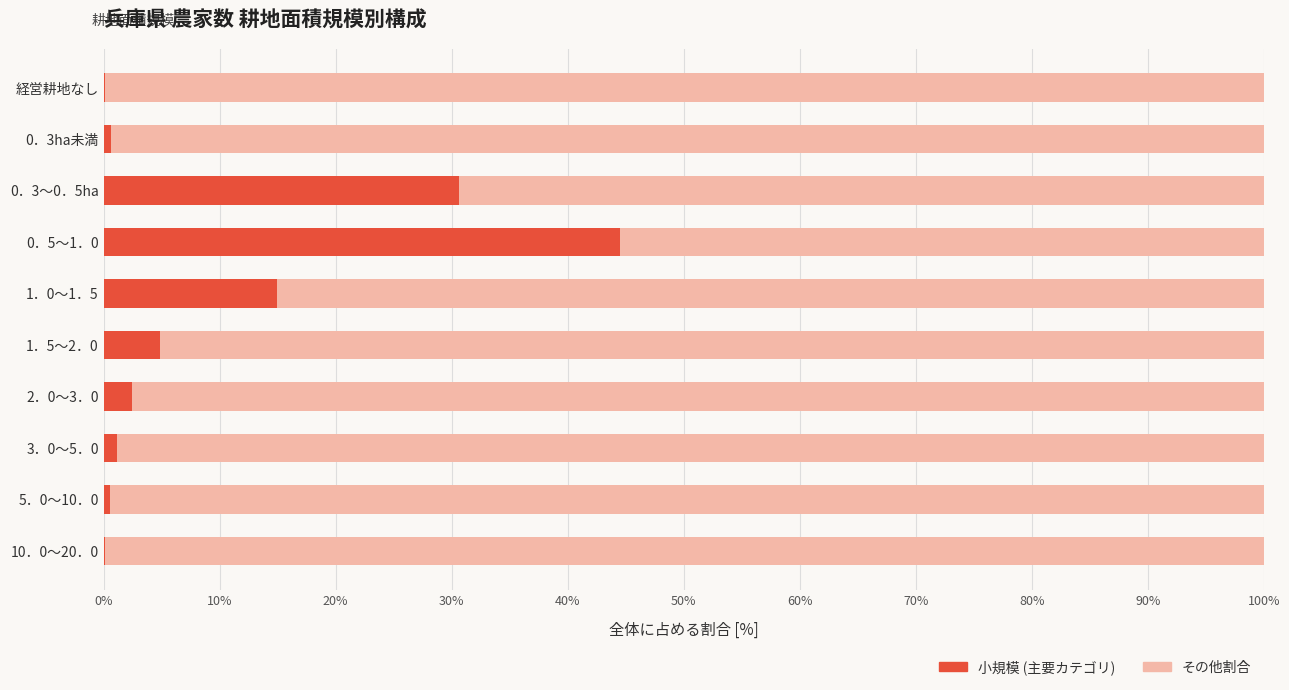

What is the sum of all 小規模 (主要カテゴリ) values?

100.0